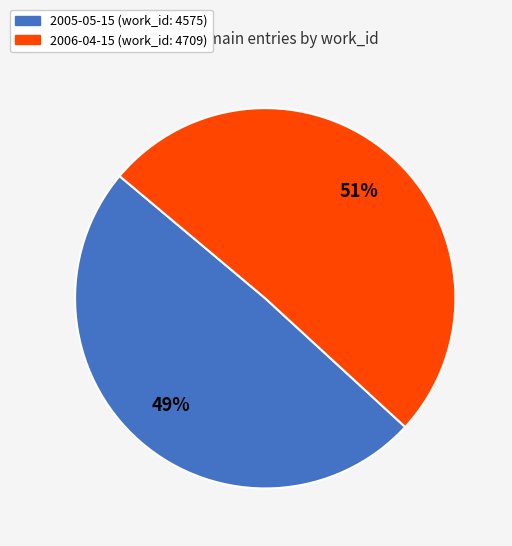

How many segments does this pie chart have?

2